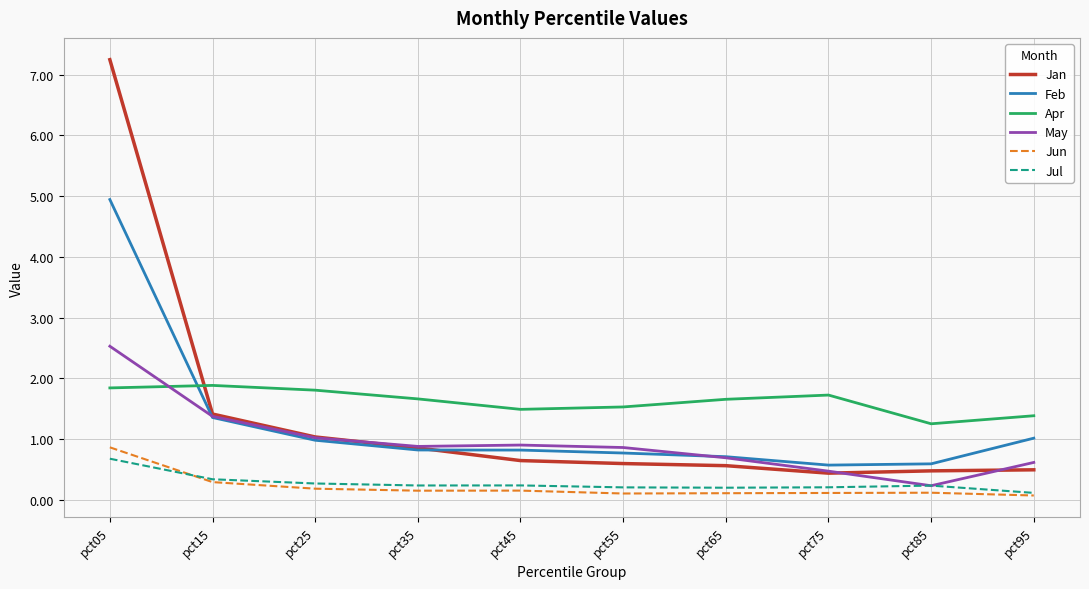

Which series changed the most between pct05 and pct35?

Jan